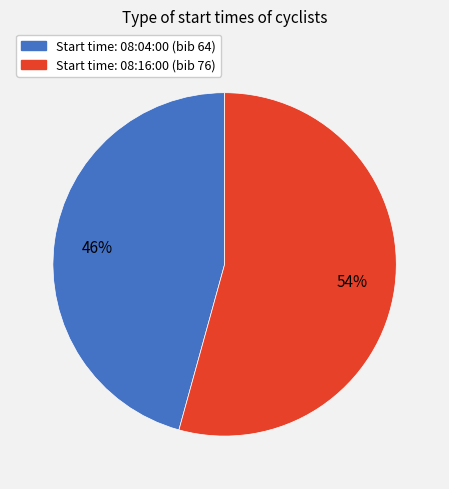

Does any single category account for the majority?

Yes